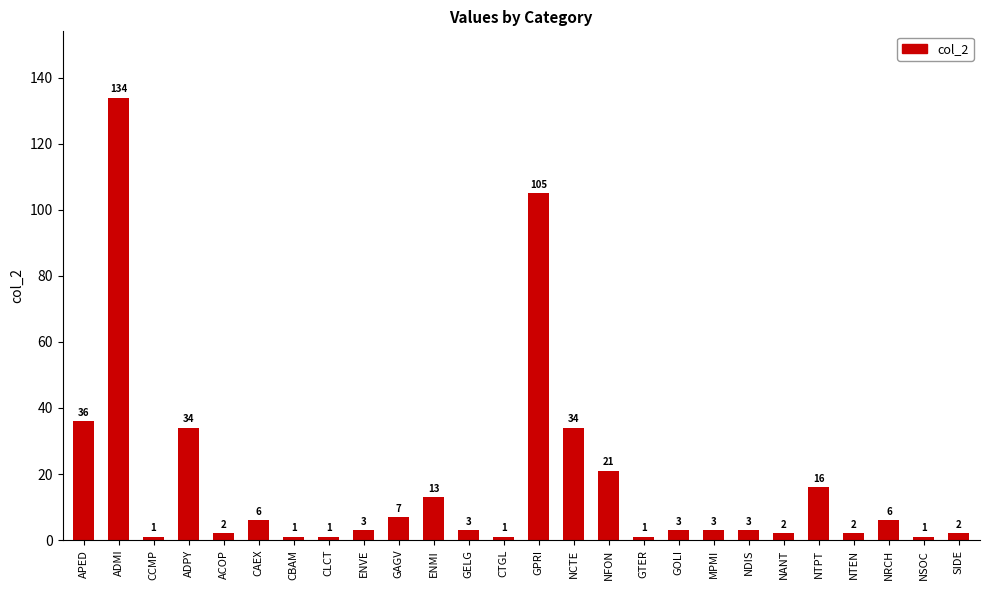

The value at ACOP is 2. True or false?

True